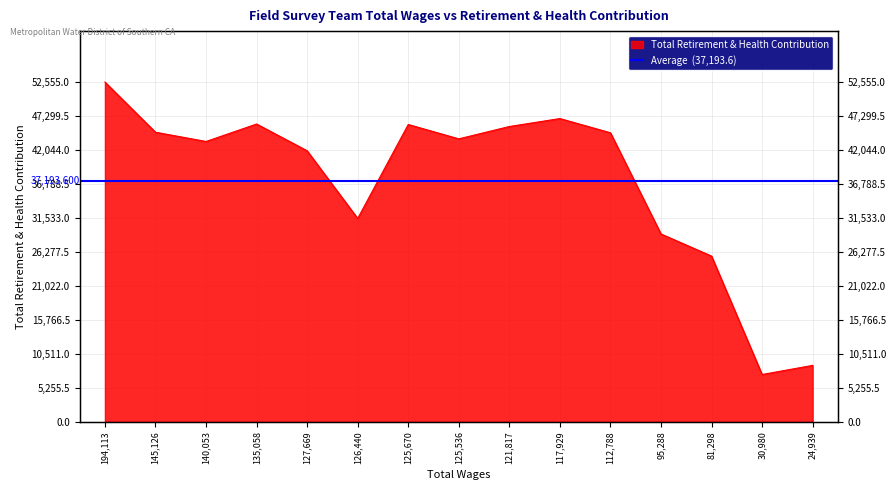

At which category does the chart reach its peak across all series?

194,113